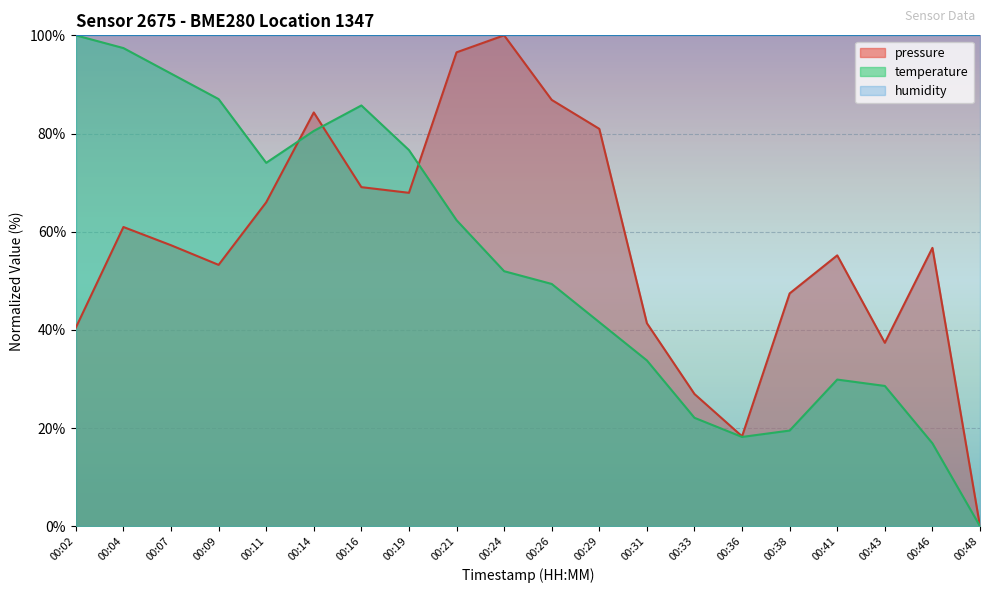

After their last crossing, which series has the higher values: temperature or pressure?

pressure